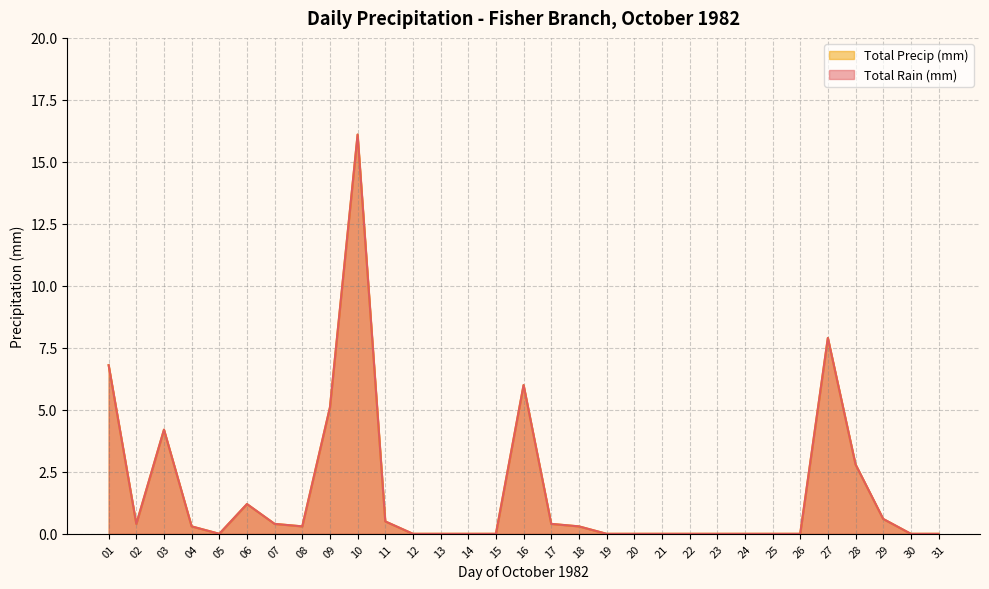

How many interior local valleys does the Total Rain (mm) series have?

3